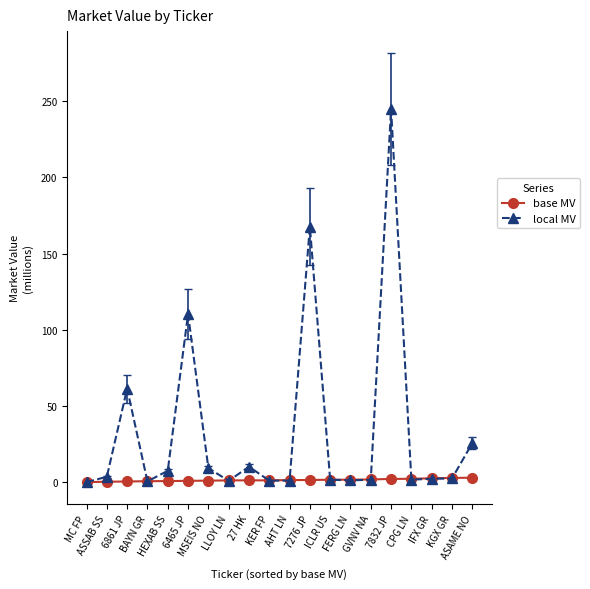

Which series has the largest range (max minus min)?

local MV